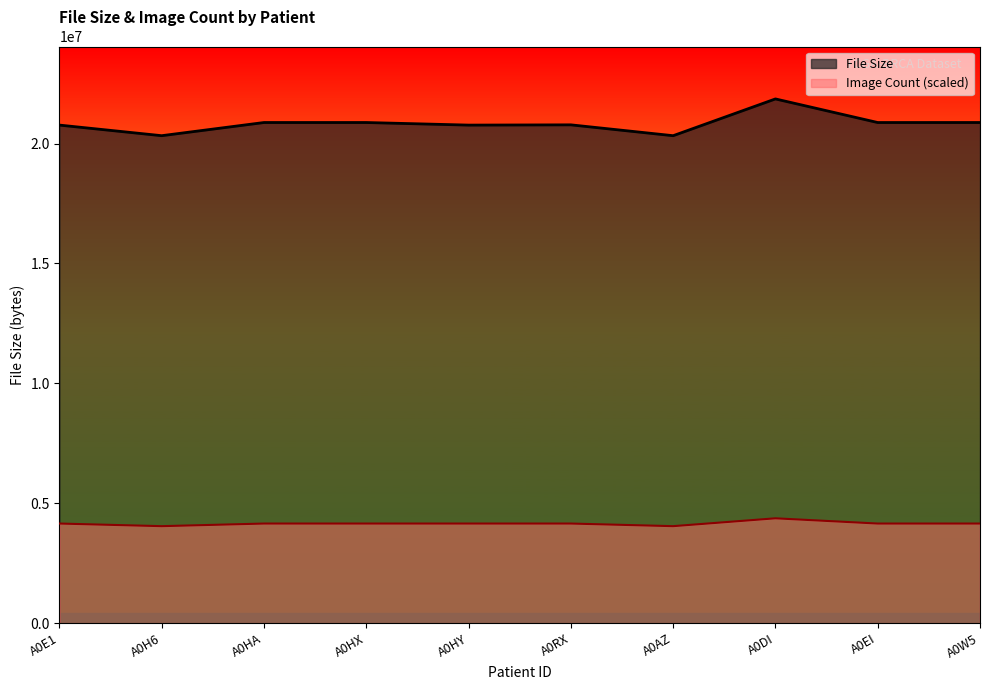

Which category has the highest value across all series?

A0DI